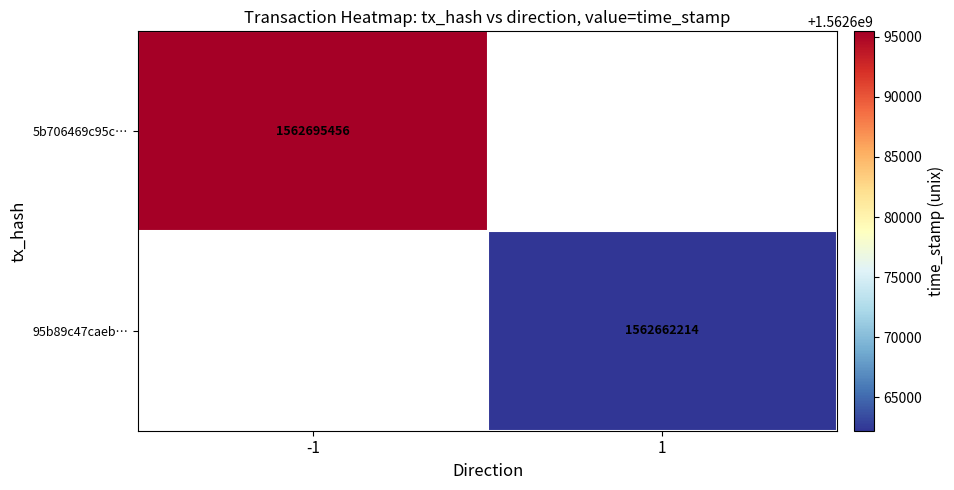

What is the maximum value shown in the chart?

1562695456.0